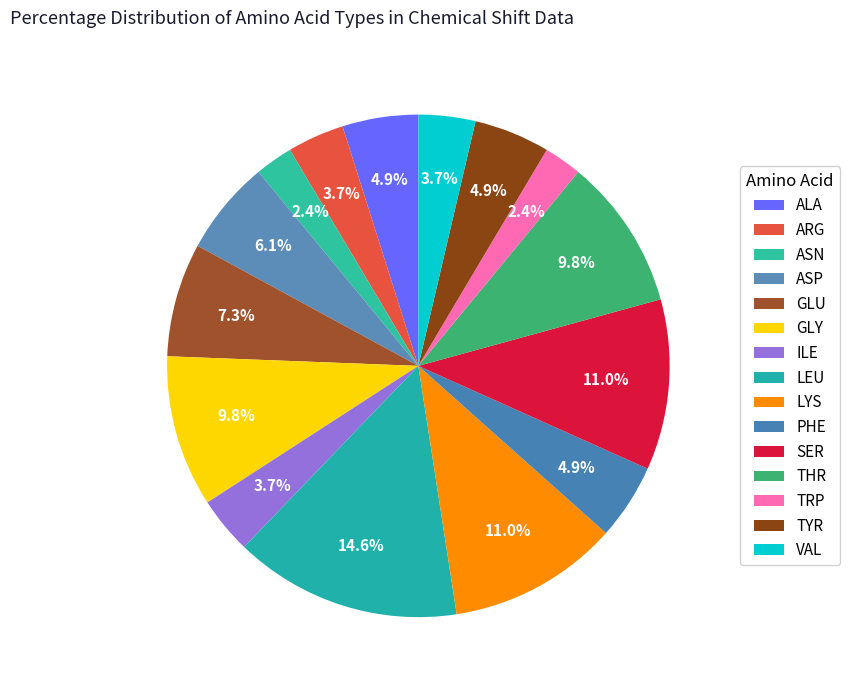

What is the largest slice in the pie chart?

LEU